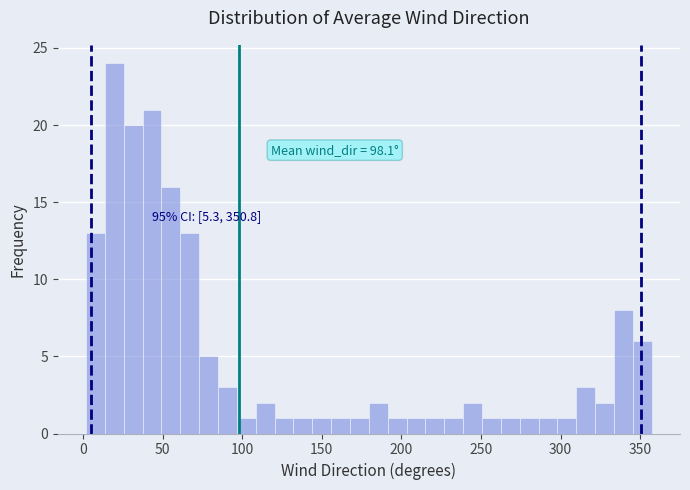

Around what value on the x-axis is the tallest bar? Give the approximate position of its centre, as read against the axis.

20